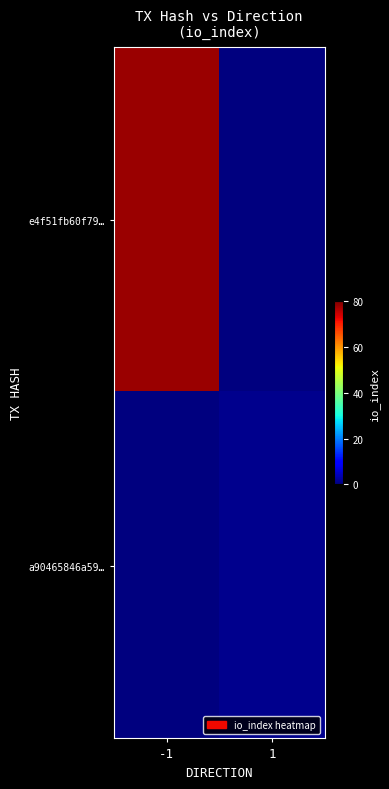

Which series has the largest total across all categories?

e4f51fb60f79…